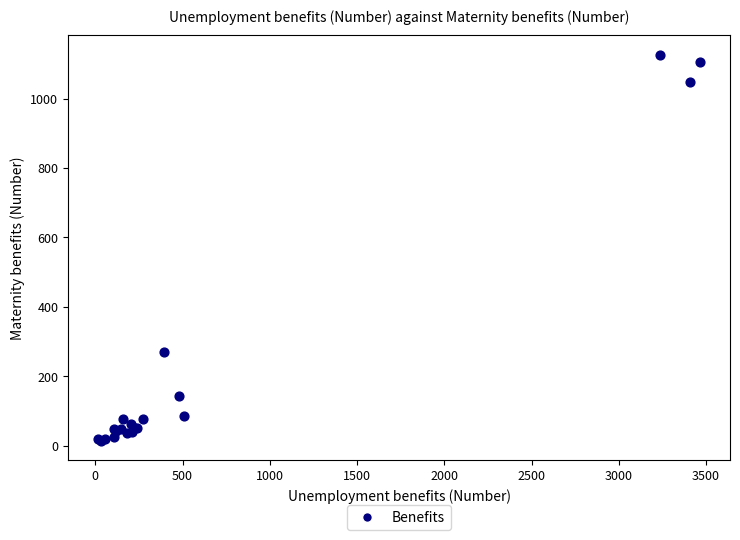

What Y value in the scatter plot is closest to 570?

271